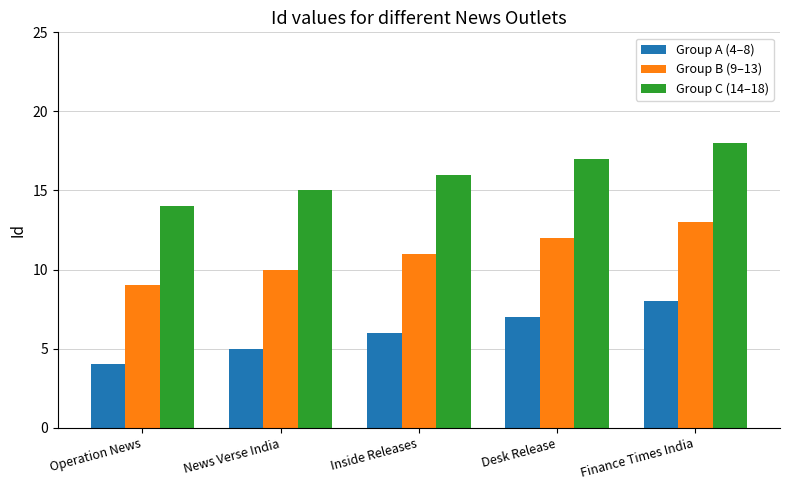

Rank the series at Inside Releases from highest to lowest value.

Group C (14–18), Group B (9–13), Group A (4–8)